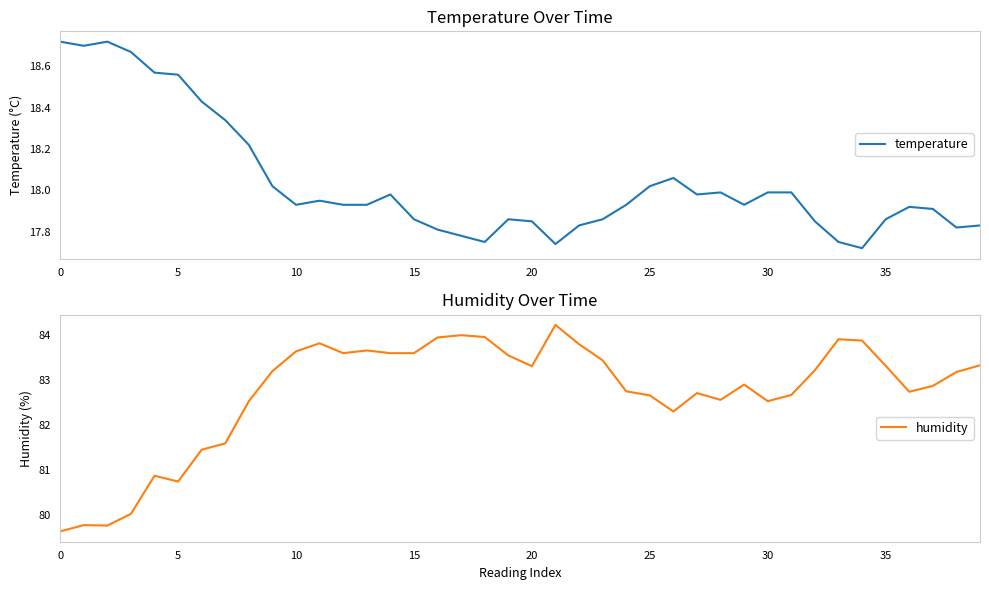

Rank the series by their average value, from lowest to highest.

temperature, humidity